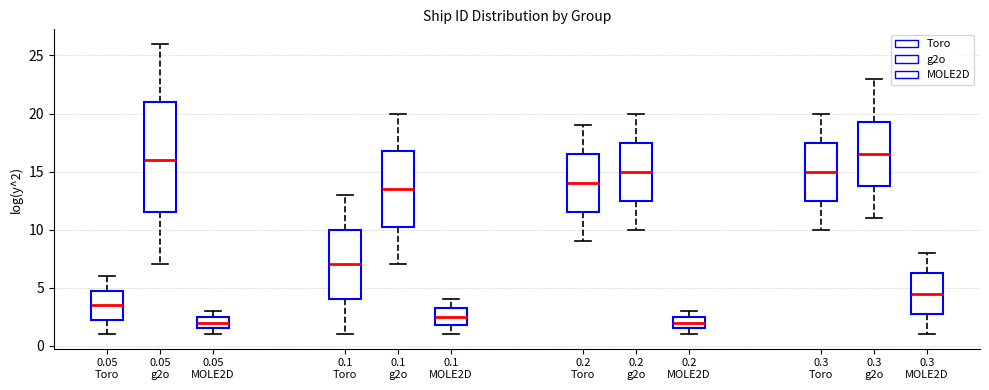

Reading left to right, transcribe this box plot: for each box, give where its median line is, the range the box spans, and where its two whiskers end, as read against the y-axis. The values are not printed on the chart, so give them approximately, as read against the axis.

0.05 Toro: median 3.5, box 2.5 to 5.0, whiskers 1.0 to 6.0
0.05 g2o: median 16.0, box 11.5 to 21.0, whiskers 7.0 to 26.0
0.05 MOLE2D: median 2.0, box 1.5 to 2.5, whiskers 1.0 to 3.0
0.1 Toro: median 7.0, box 4.0 to 10.0, whiskers 1.0 to 13.0
0.1 g2o: median 13.5, box 10.5 to 17.0, whiskers 7.0 to 20.0
0.1 MOLE2D: median 2.5, box 2.0 to 3.5, whiskers 1.0 to 4.0
0.2 Toro: median 14.0, box 11.5 to 16.5, whiskers 9.0 to 19.0
0.2 g2o: median 15.0, box 12.5 to 17.5, whiskers 10.0 to 20.0
0.2 MOLE2D: median 2.0, box 1.5 to 2.5, whiskers 1.0 to 3.0
0.3 Toro: median 15.0, box 12.5 to 17.5, whiskers 10.0 to 20.0
0.3 g2o: median 16.5, box 14.0 to 19.5, whiskers 11.0 to 23.0
0.3 MOLE2D: median 4.5, box 3.0 to 6.5, whiskers 1.0 to 8.0